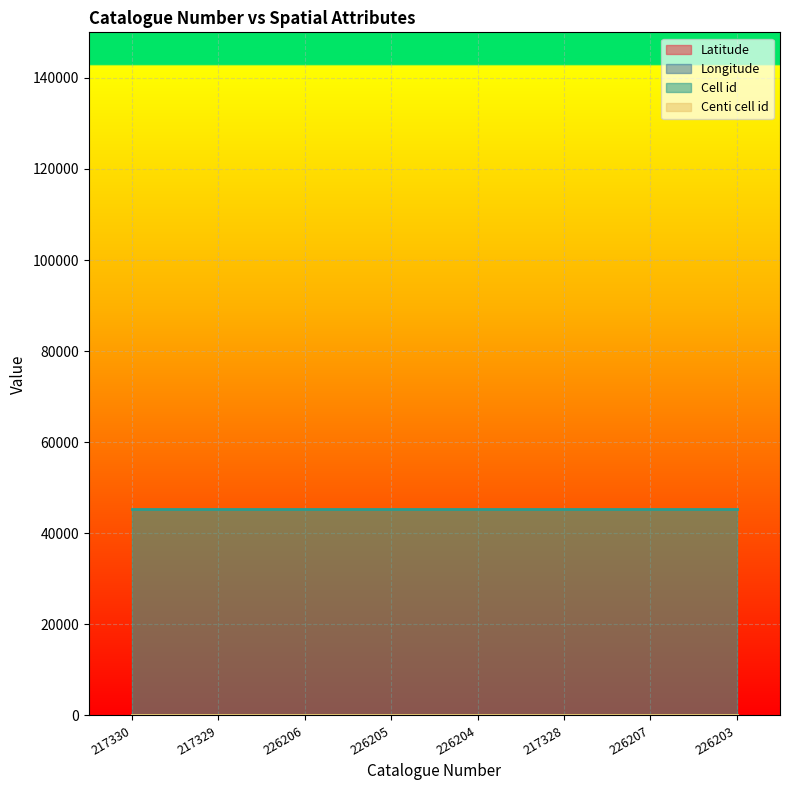

At which label does Longitude reach its minimum?

217330